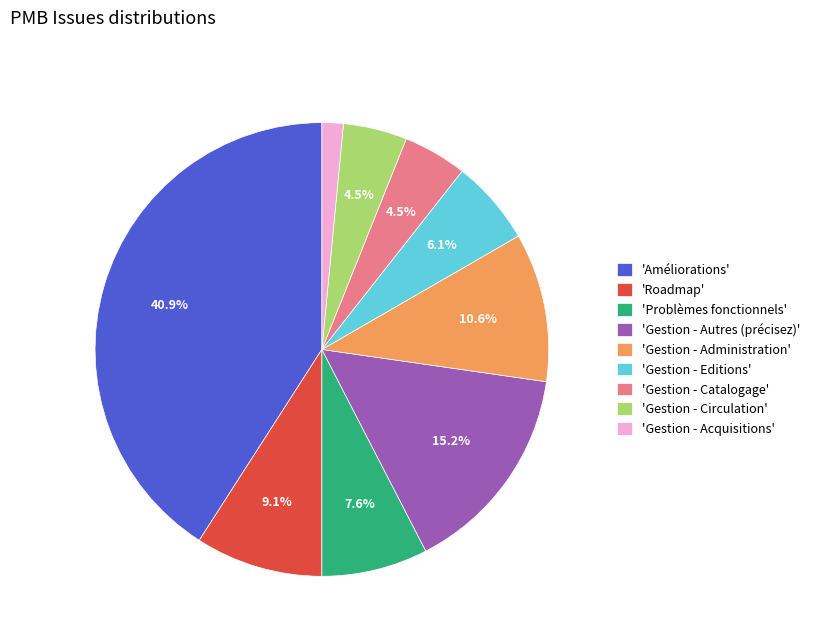

Is there a majority slice in this chart?

No